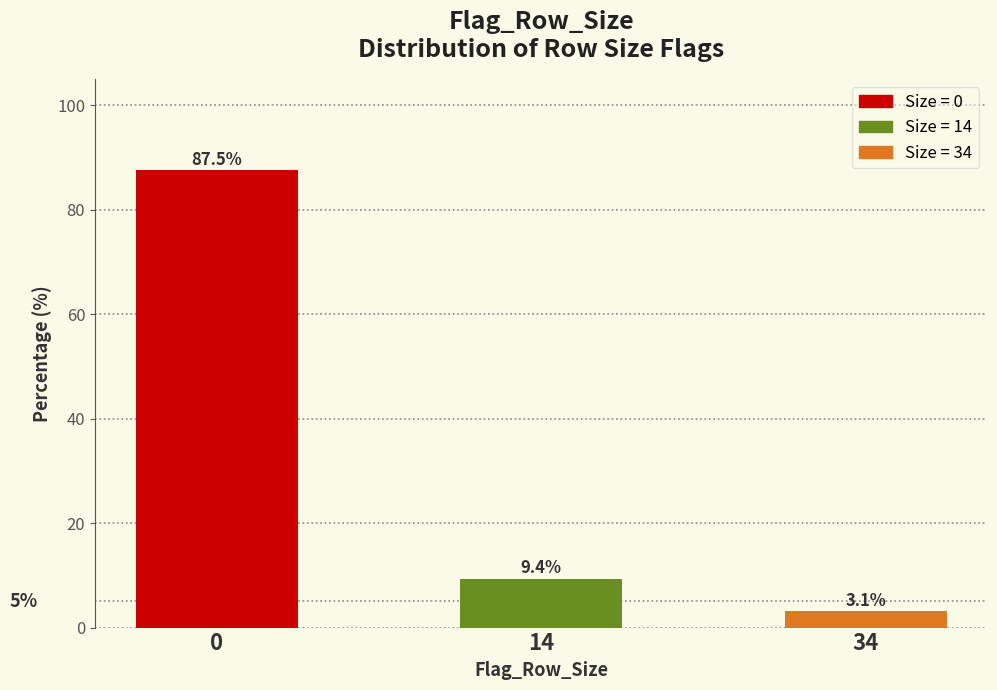

Reading left to right, transcribe all the data shown in this chart.

0=87.5	14=9.4	34=3.1